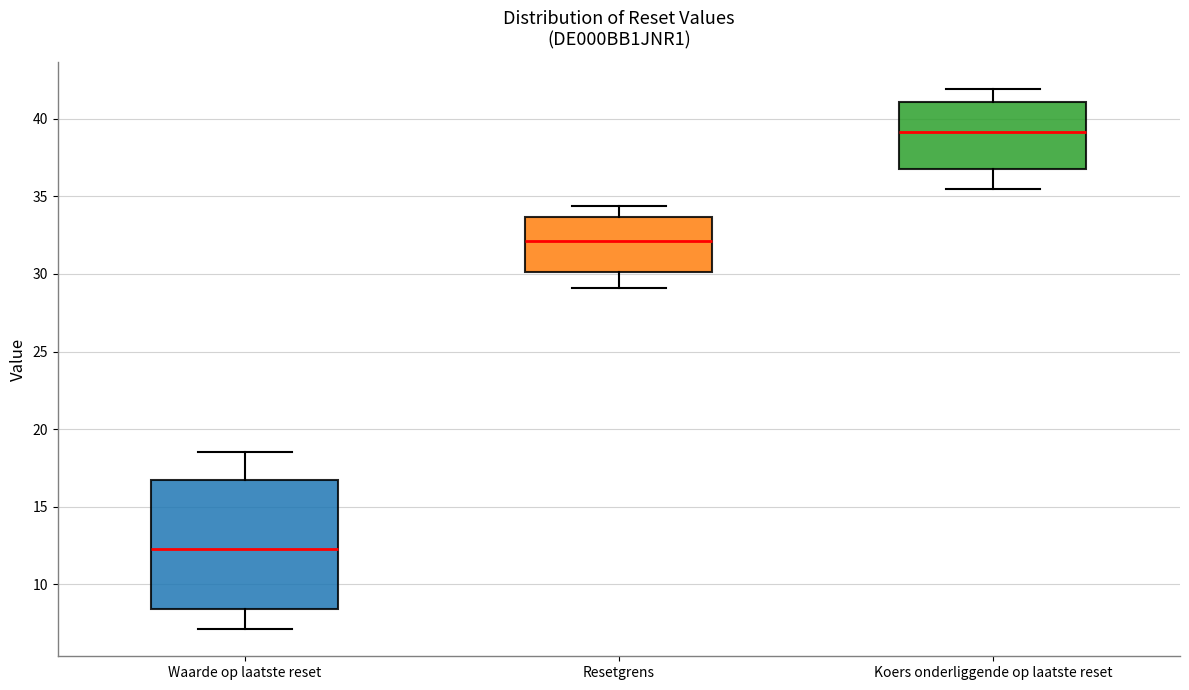

Reading left to right, read every box against the y-axis: the position of its median line, the range the box covers, and the ends of its whiskers. The values are not printed on the chart, so give them approximately, as read against the axis.

Waarde op laatste reset: median 12.5, box 8.5 to 16.5, whiskers 7.0 to 18.5
Resetgrens: median 32.0, box 30.0 to 33.5, whiskers 29.0 to 34.5
Koers onderliggende op laatste reset: median 39.0, box 37.0 to 41.0, whiskers 35.5 to 42.0